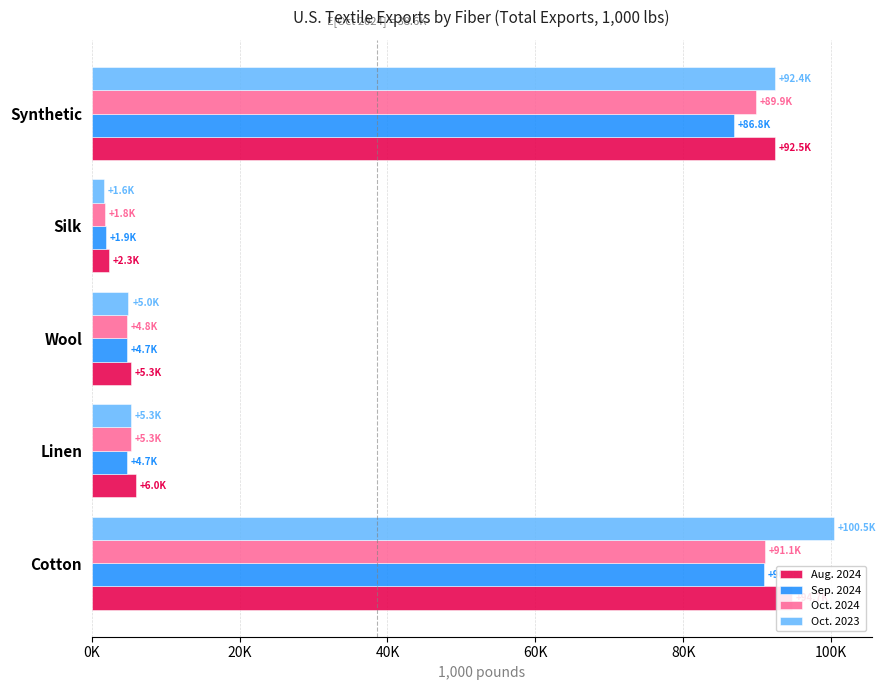

How many bars are there in each group?

4